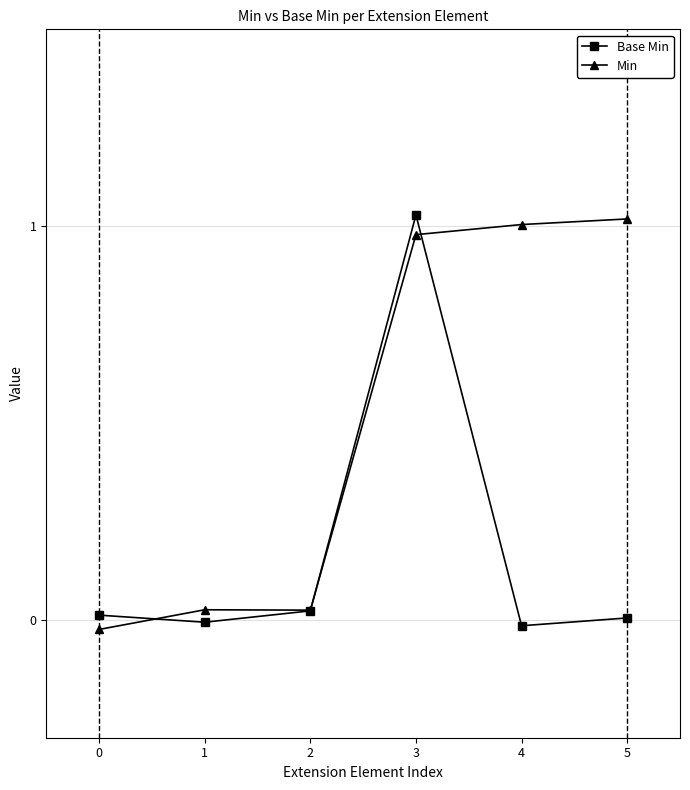

What are all the series names shown in the legend?

Base Min, Min